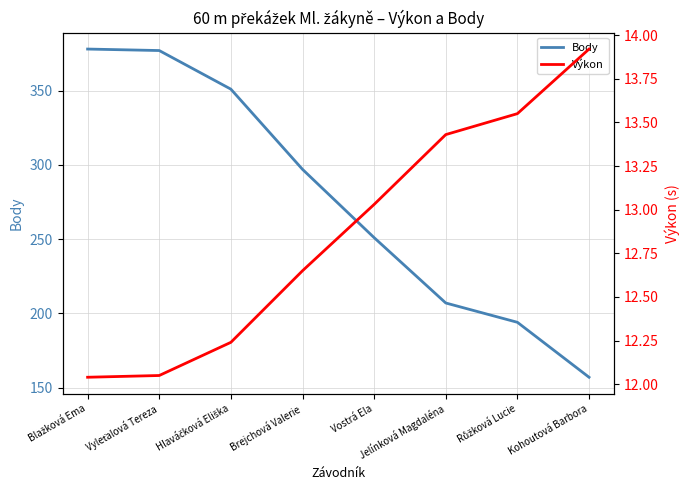

Where does the Výkon series first go above 13?

Vostrá Ela